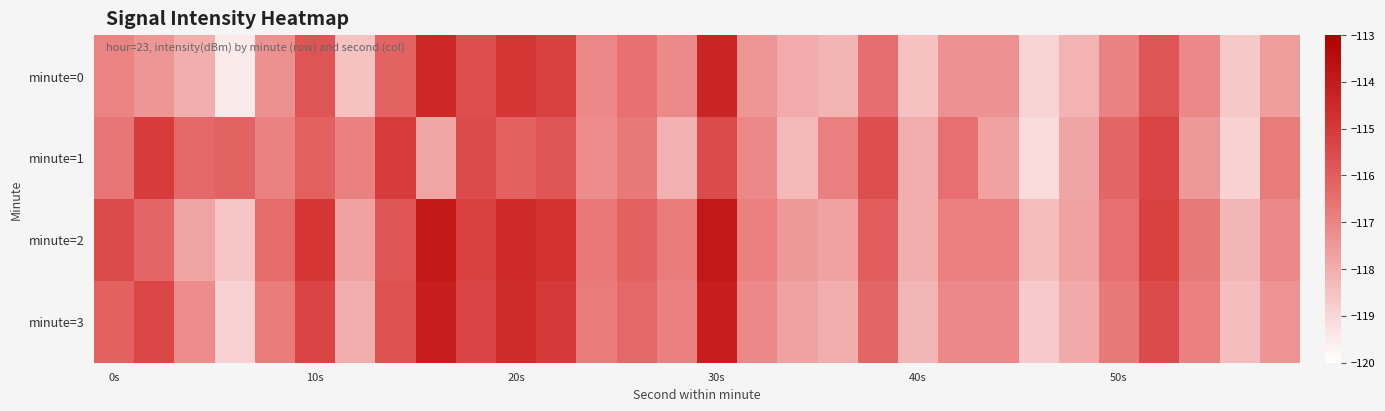

List the series in order of their overall mean, highest first.

minute=2, minute=3, minute=1, minute=0